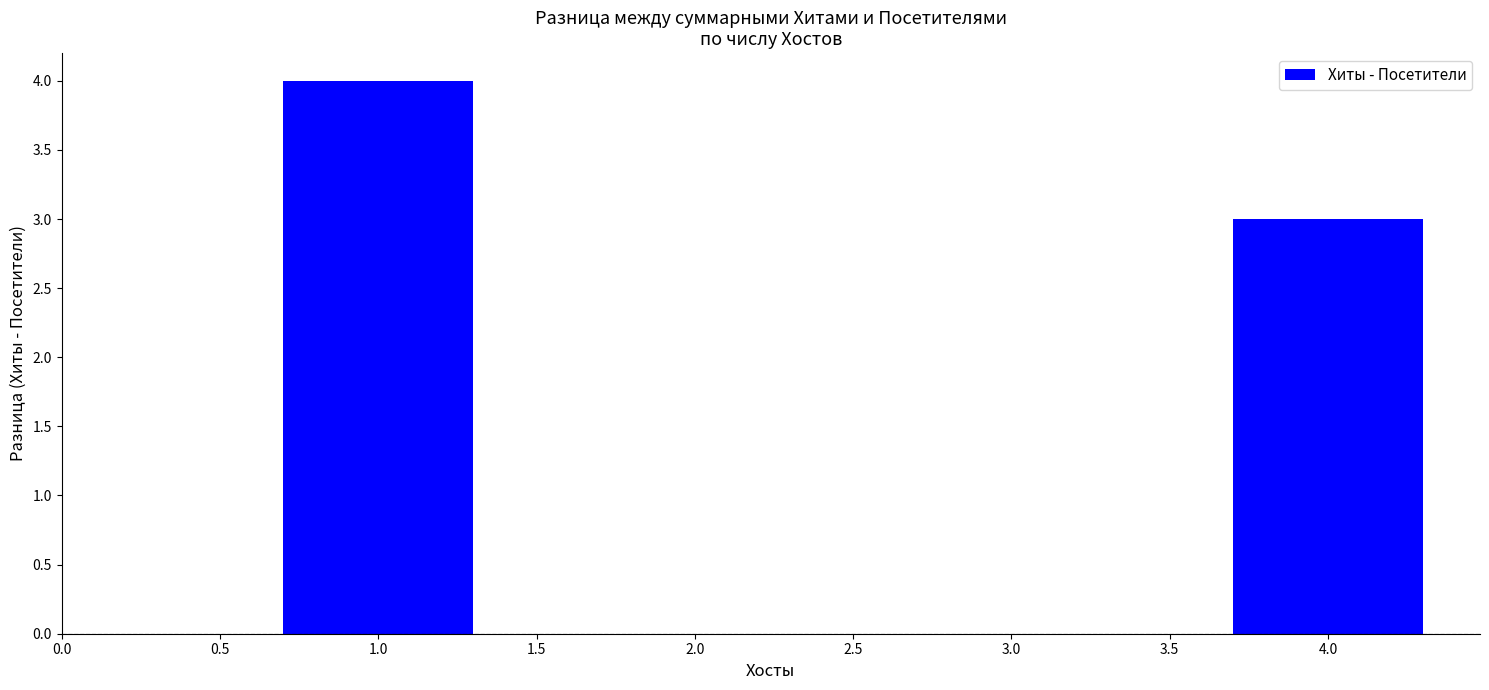

How many values are between 0 and 4?

3